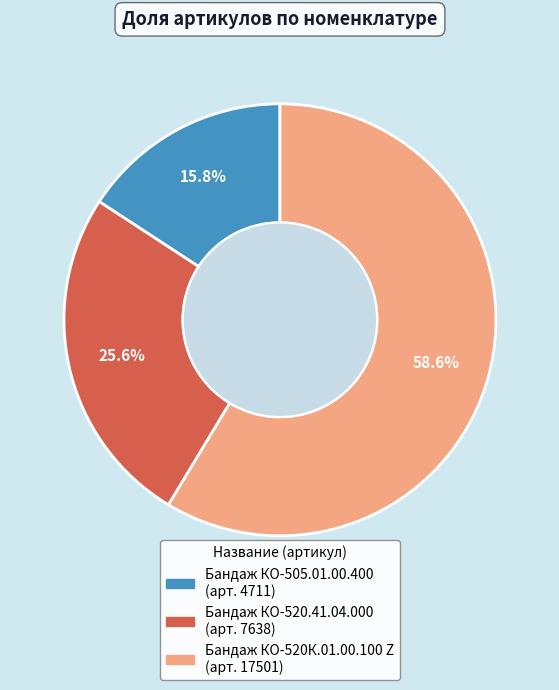

To the nearest percent, what portion does Бандаж КО-520.41.04.000 represent?

26%